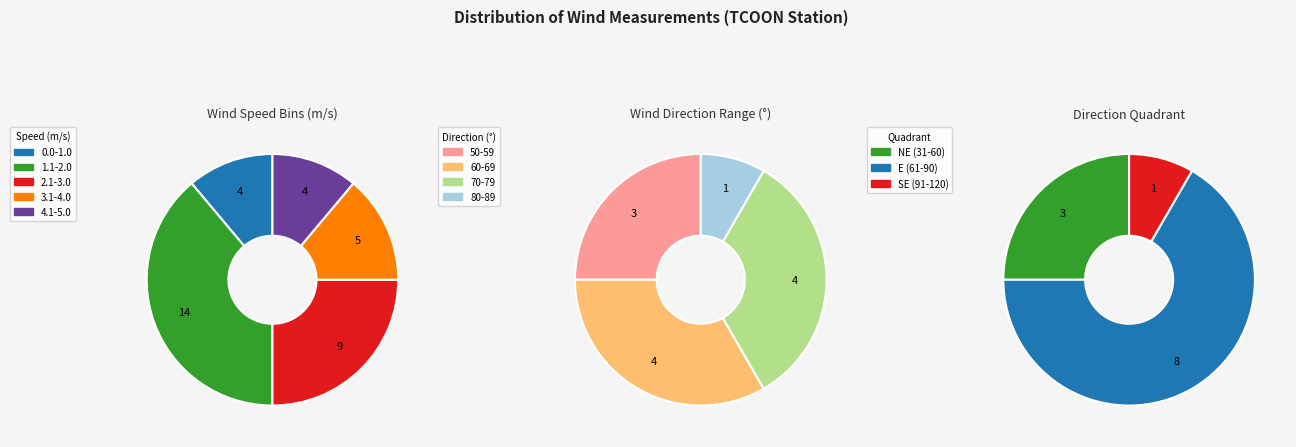

Count the number of slices in the pie.

12